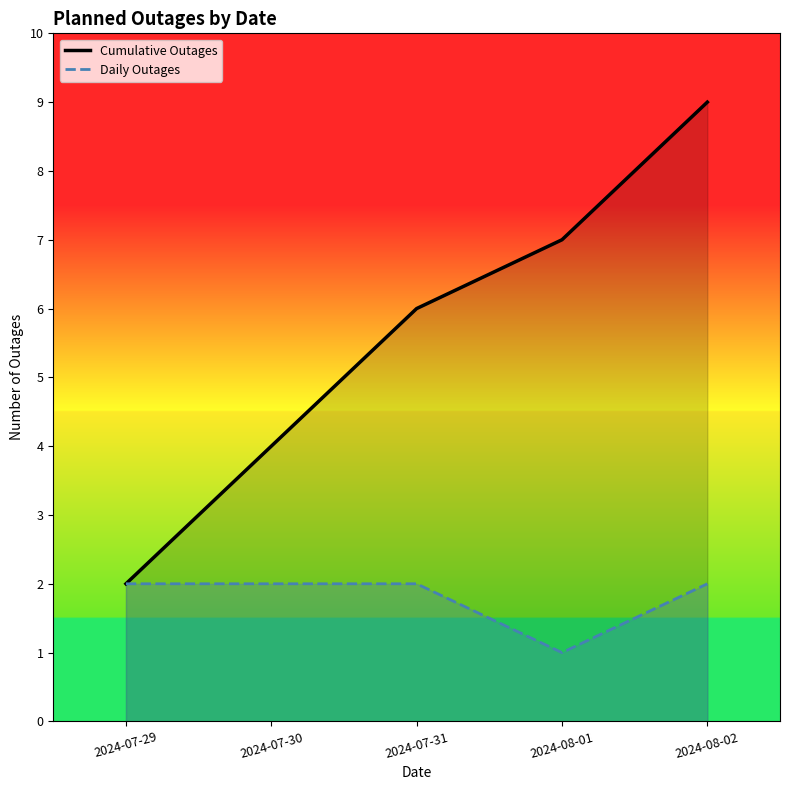

At how many categories does at least one series exceed 1?

5